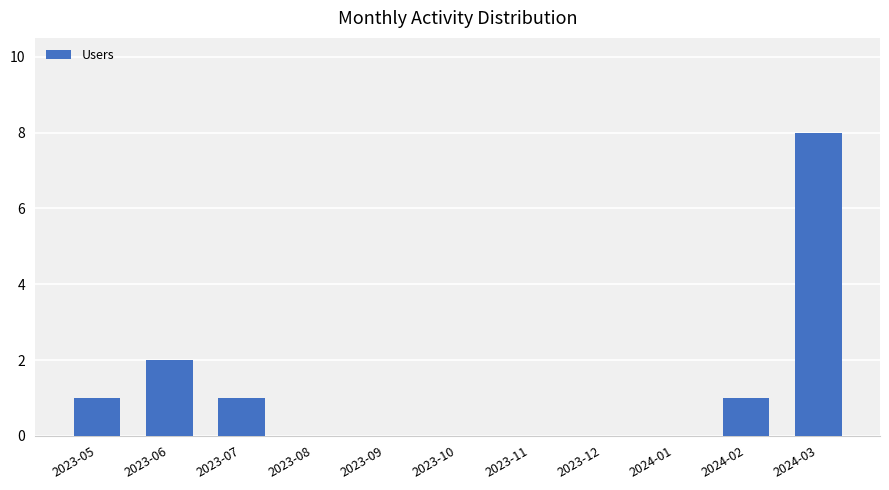

The value at 2023-08 is -3. True or false?

False